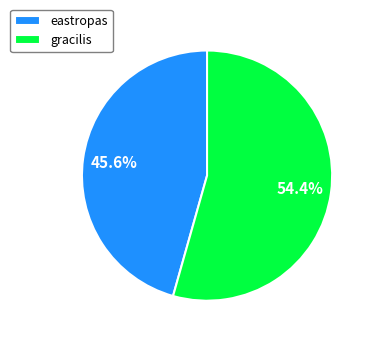

What is the total percentage of eastropas and gracilis?

100.0%